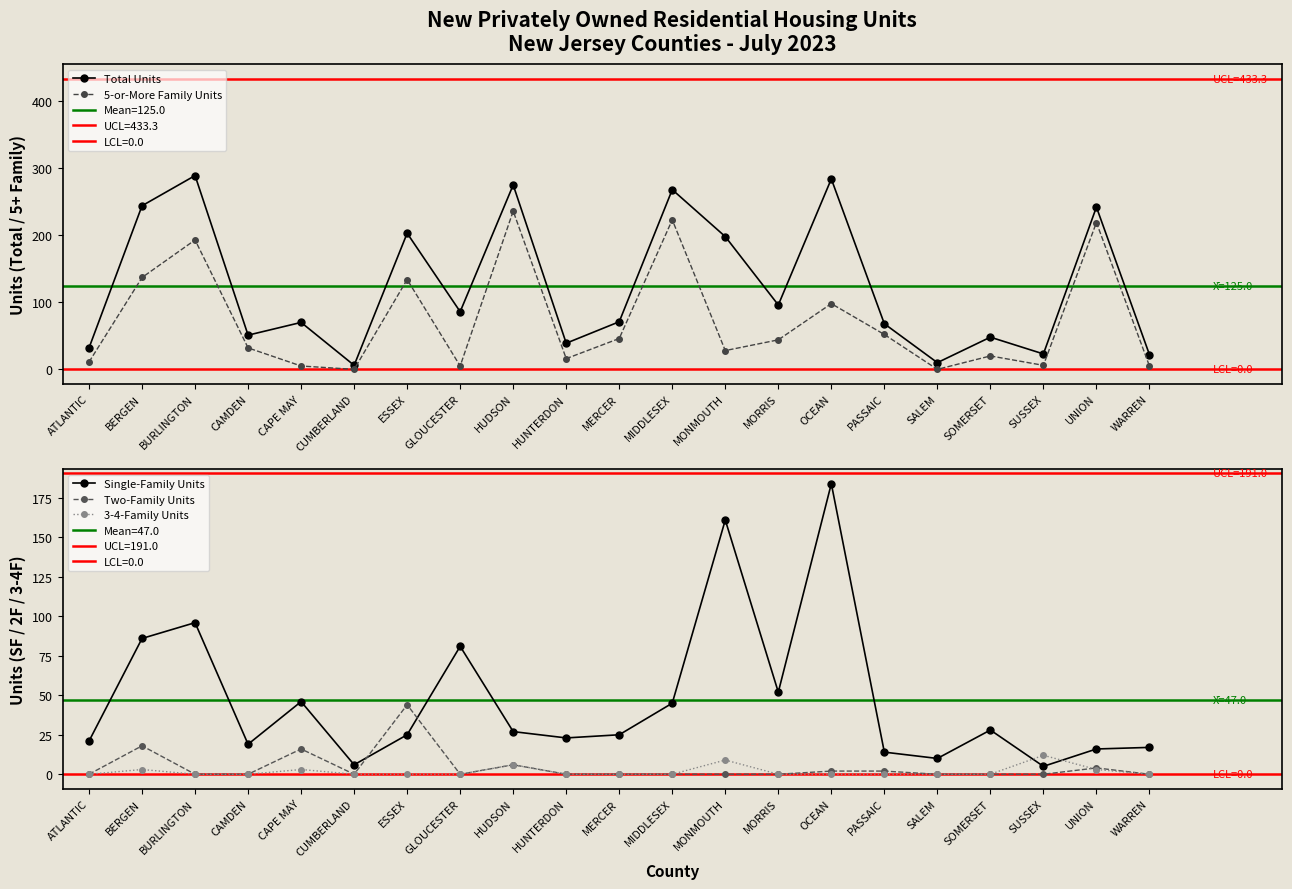

What is the label of the 3rd point from the right?

SUSSEX